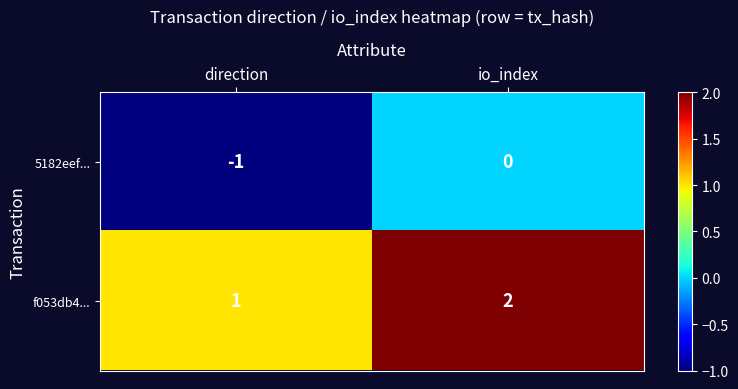

At which category is the sum across all series the highest?

io_index